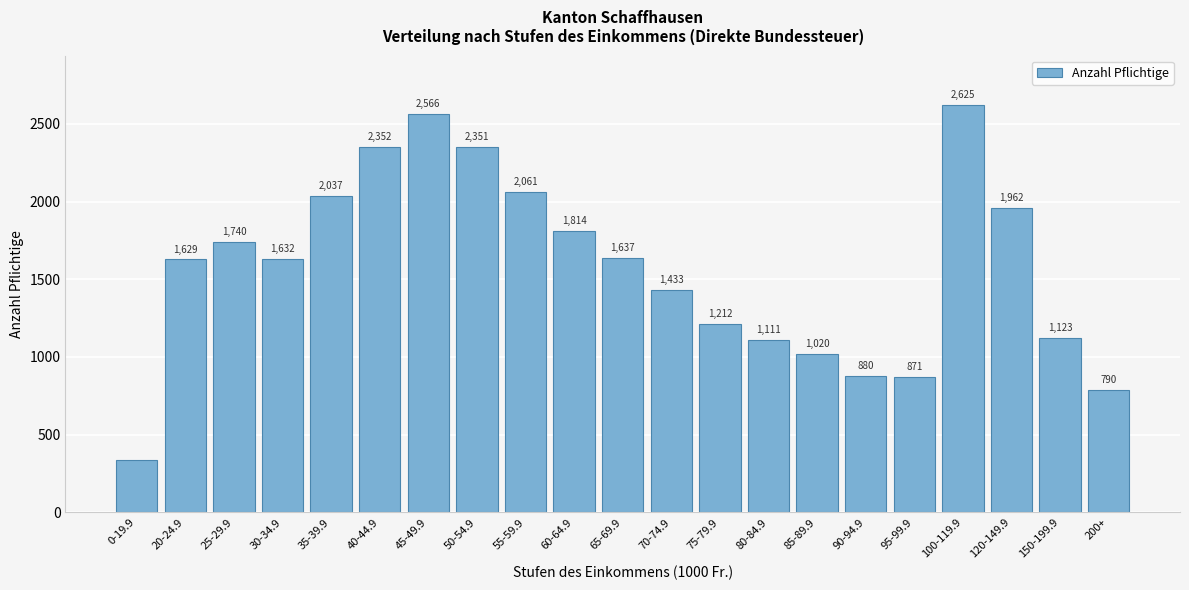

Reading right to left, transcribe all the data shown in this chart.

790	1123	1962	2625	871	880	1020	1111	1212	1433	1637	1814	2061	2351	2566	2352	2037	1632	1740	1629	338